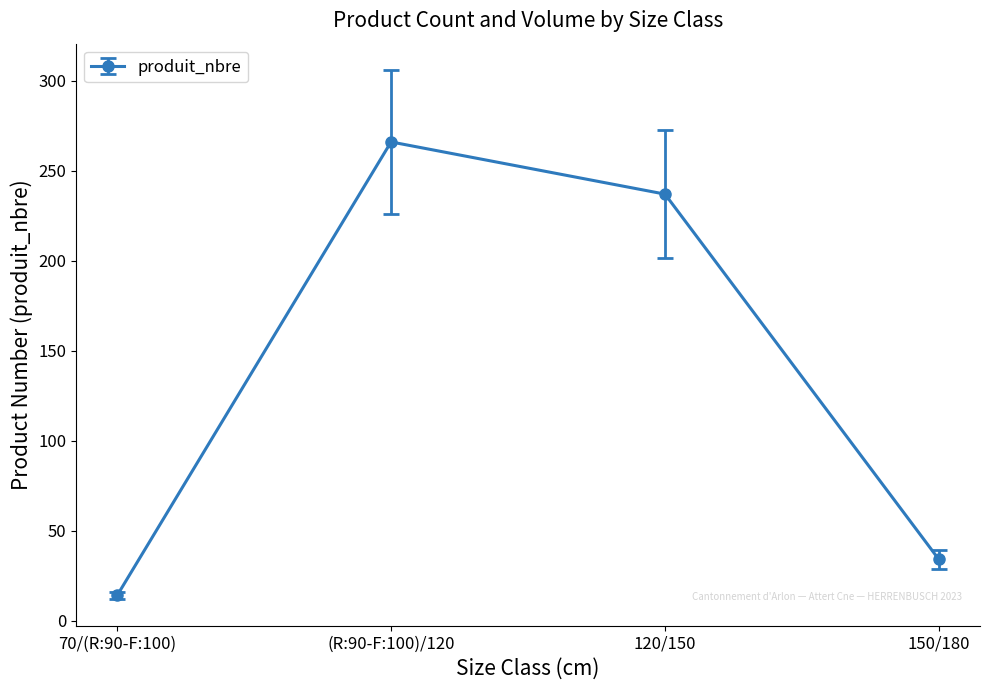

True or false: there are more than 0 points higher than both neighbors.

True